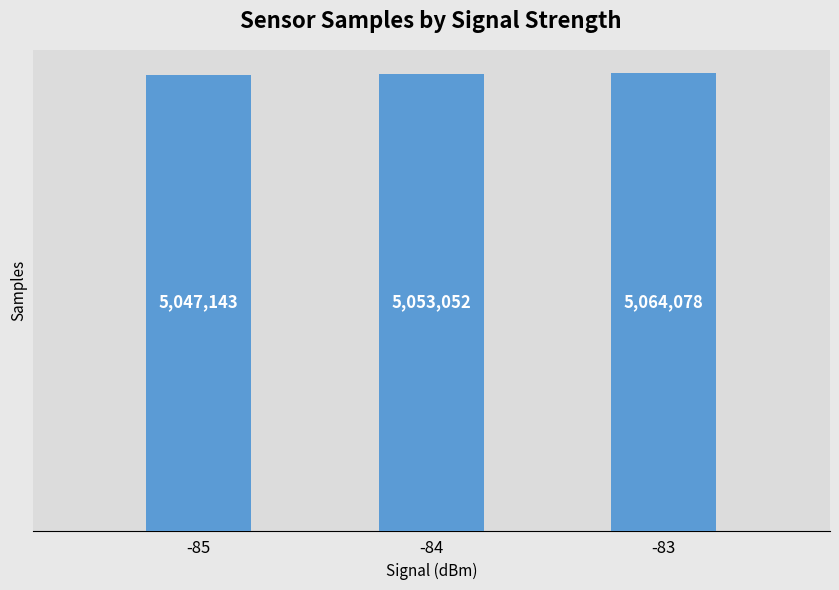

Approximately how many times larger is the value at -84 compared to -85?

1.0